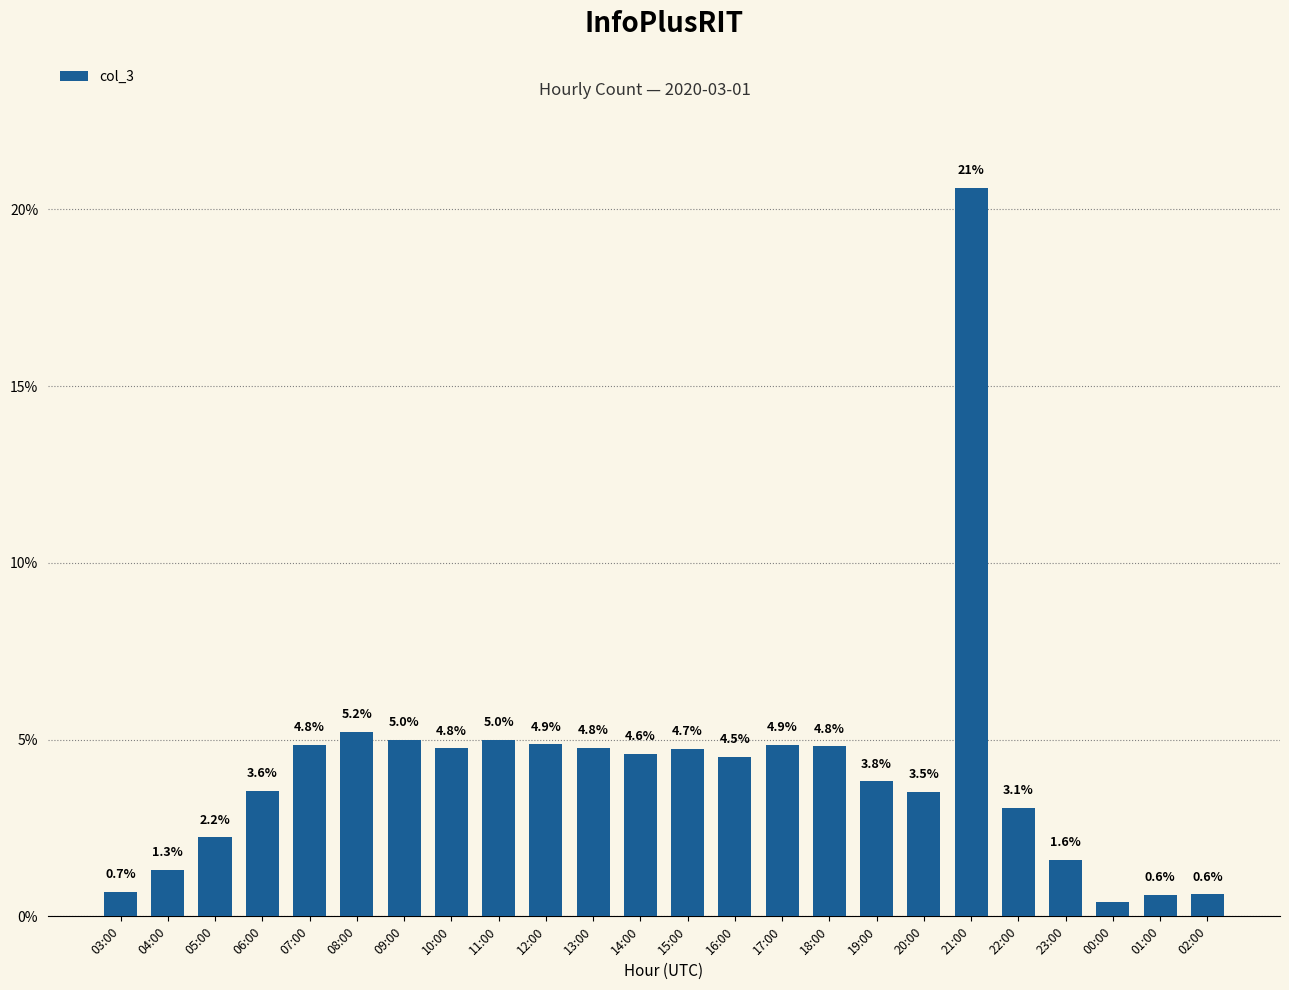

What is the sum of all values?

100.0